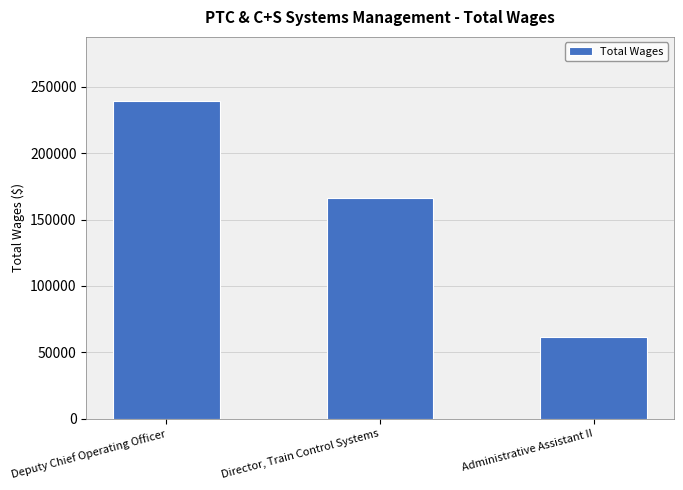

How many values are between 61688 and 239789?

3